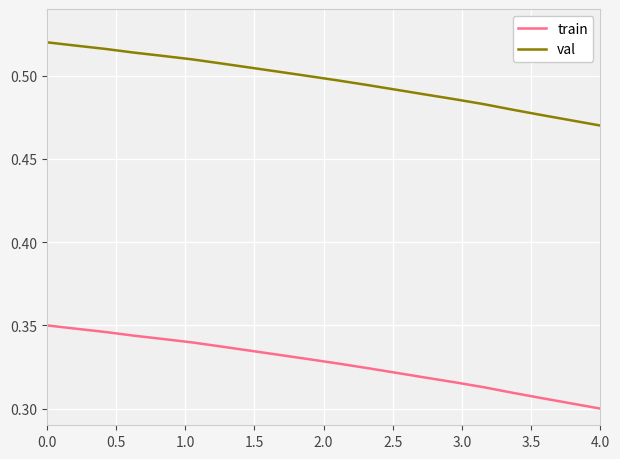

List the series in order of their peak value, highest first.

val, train